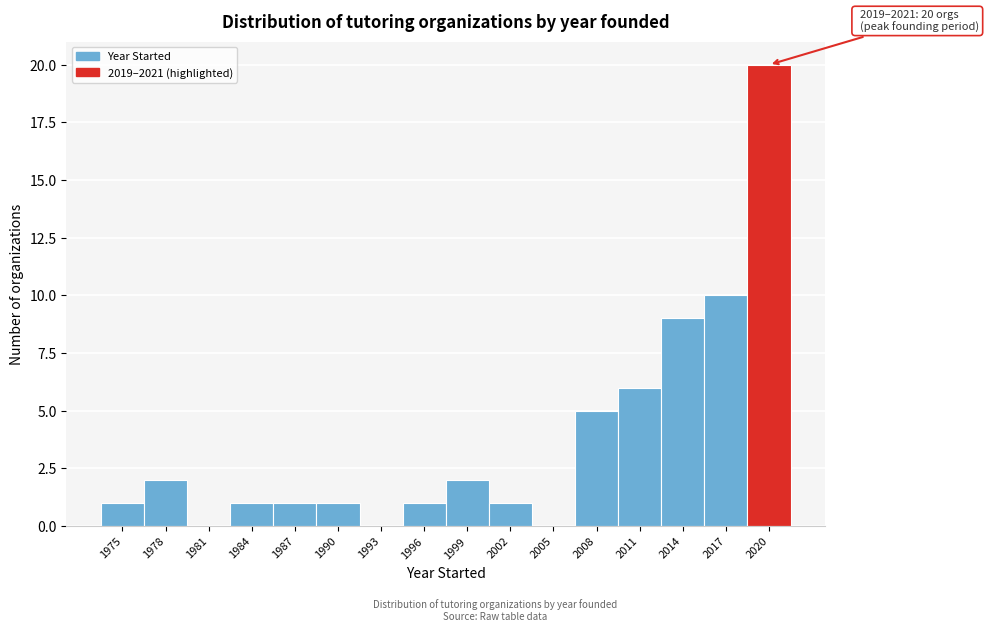

Reading left to right, list all the values displayed in this chart.

1975=1	1978=2	1981=0	1984=1	1987=1	1990=1	1993=0	1996=1	1999=2	2002=1	2005=0	2008=5	2011=6	2014=9	2017=10	2020=20